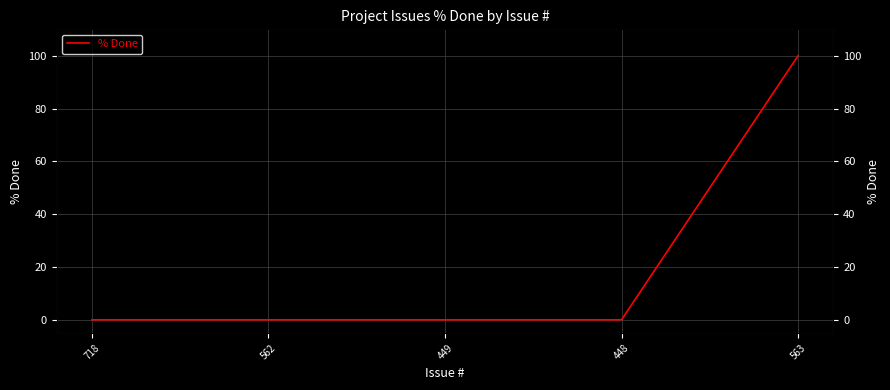

Reading left to right, extract all data points from this chart.

718=0	562=0	449=0	448=0	563=100